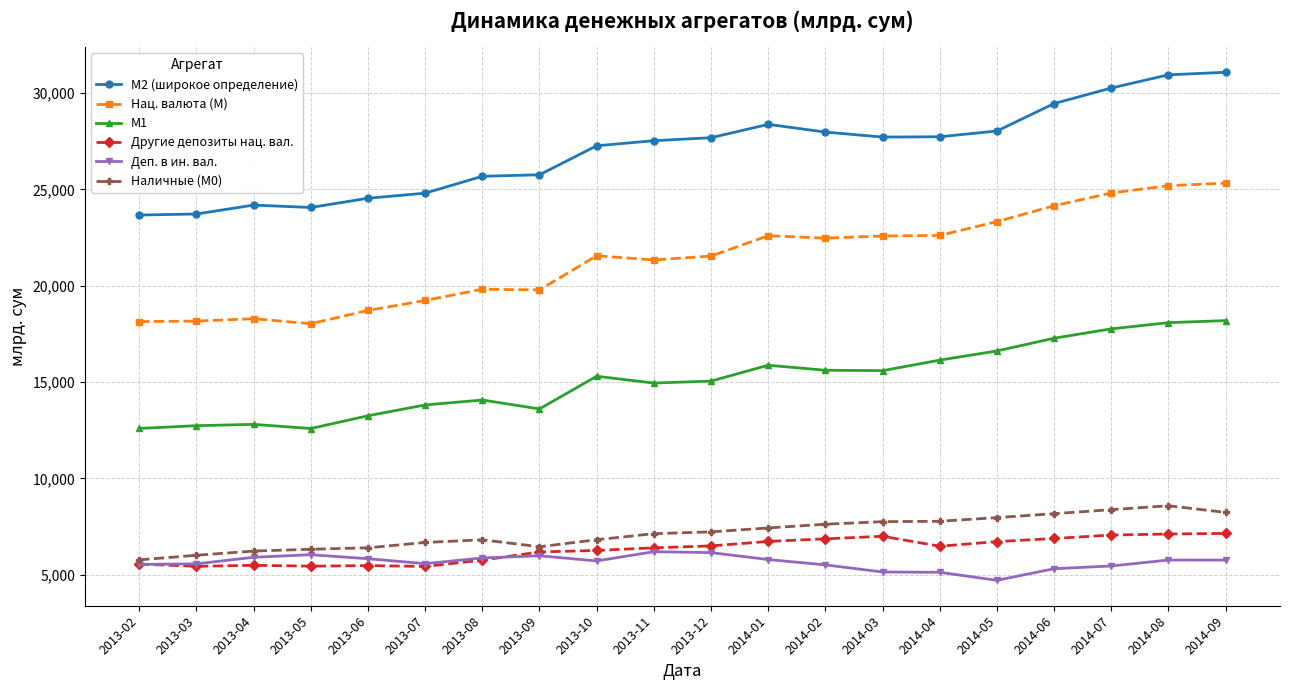

What is the difference between the maximum and minimum values in the Нац. валюта (M) series?

7300.3